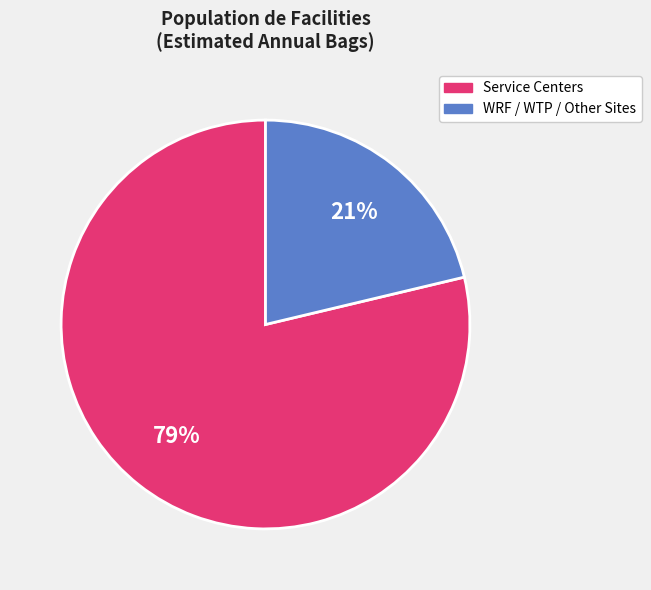

To the nearest percent, what is the average slice percentage?

50%